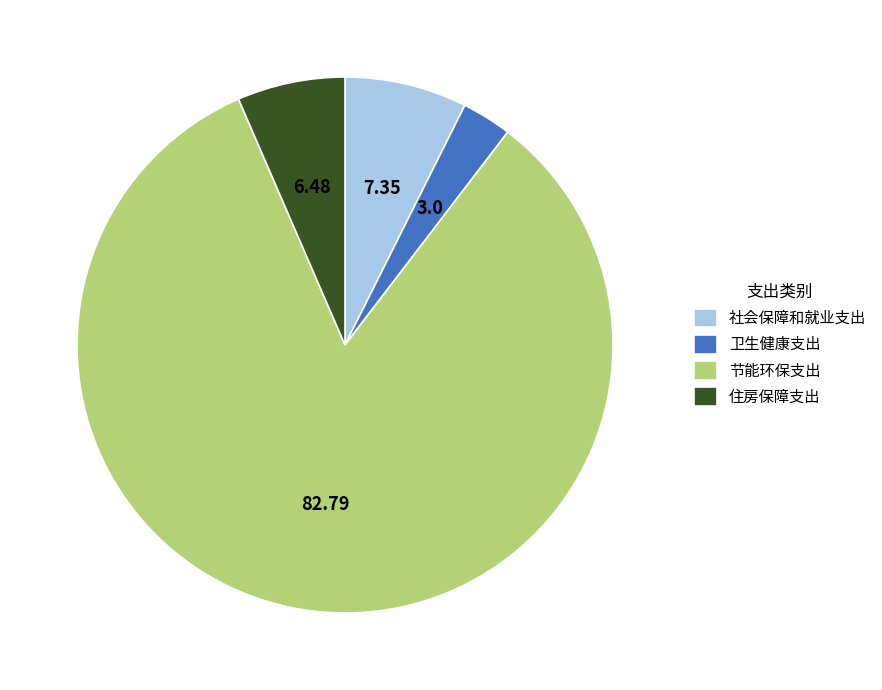

Do 节能环保支出 and 卫生健康支出 together represent more than half of the pie?

Yes